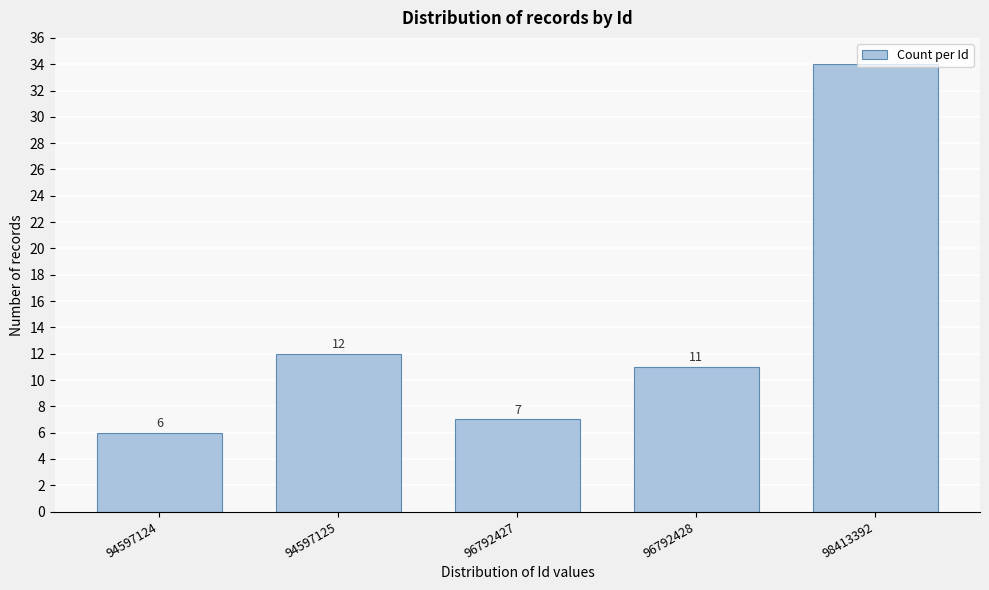

What is the sum of the values at 94597125 and 96792428?

23